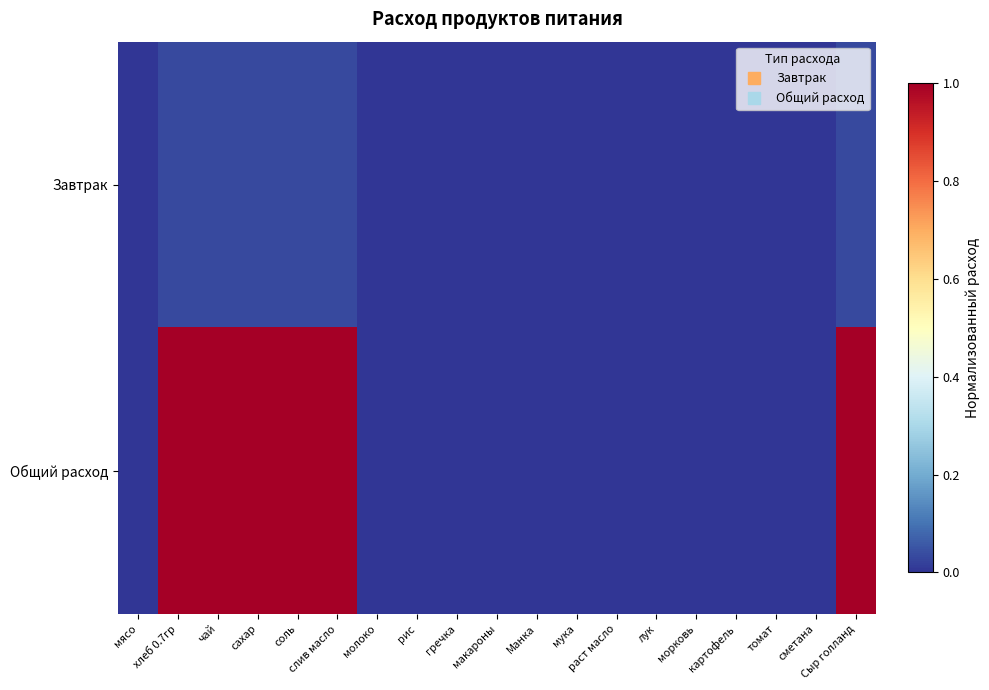

At which category does the chart reach its peak across all series?

хлеб 0.7гр